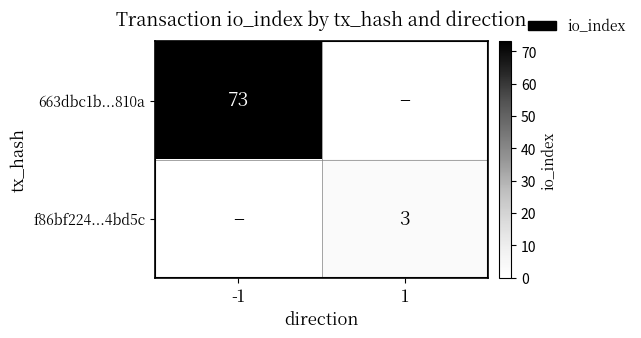

Between -1 and 1, which is larger?

-1